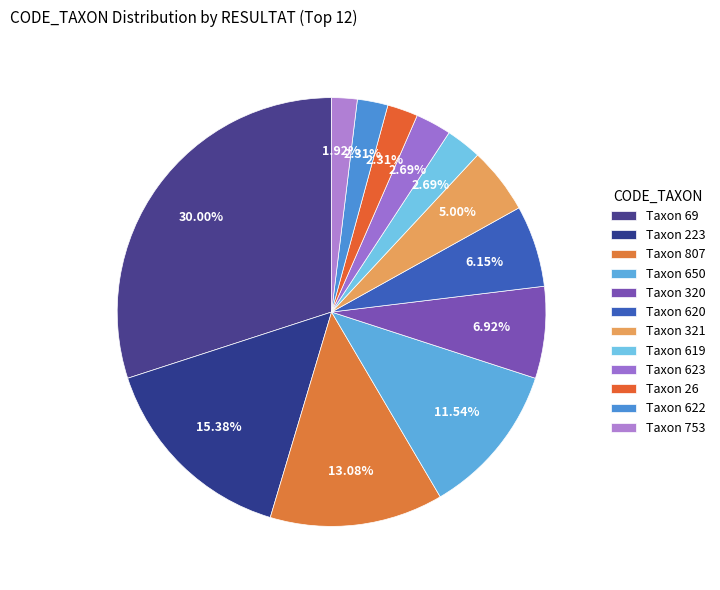

Count the number of slices in the pie.

12